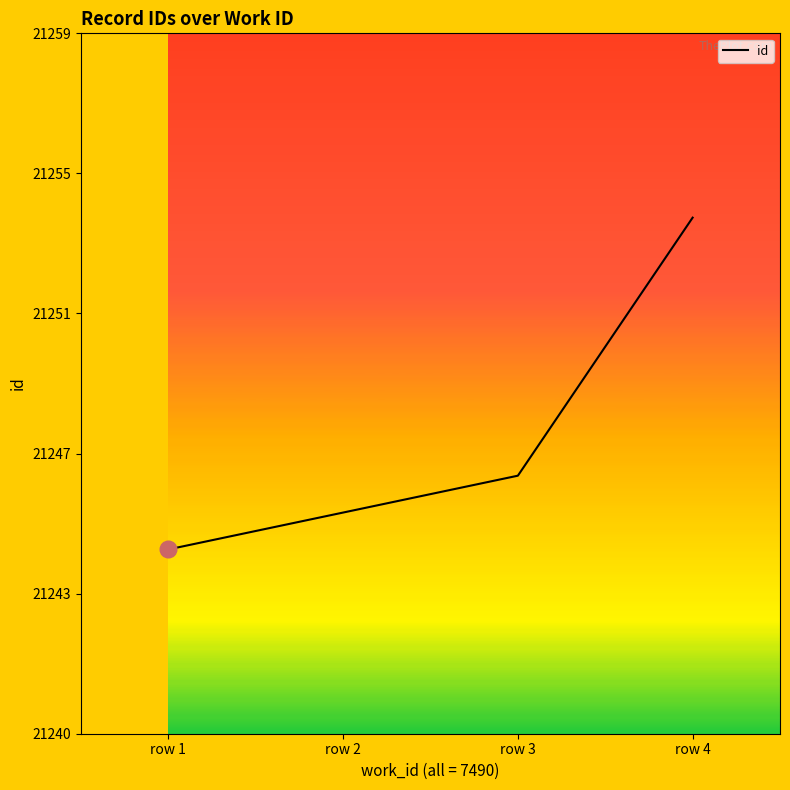

What is the difference between the maximum and minimum values?

9